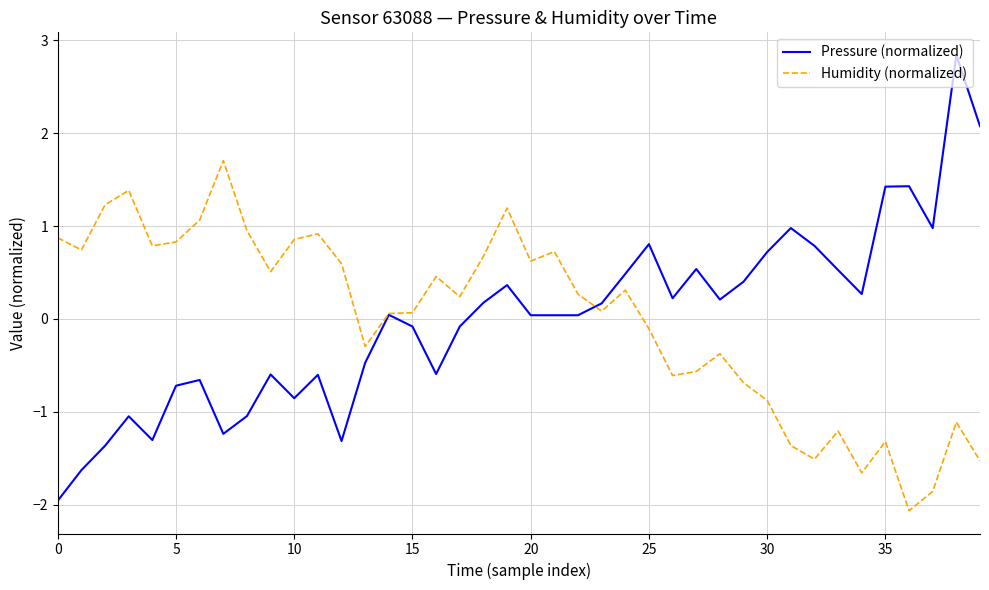

Which series has the largest range (max minus min)?

Pressure (normalized)